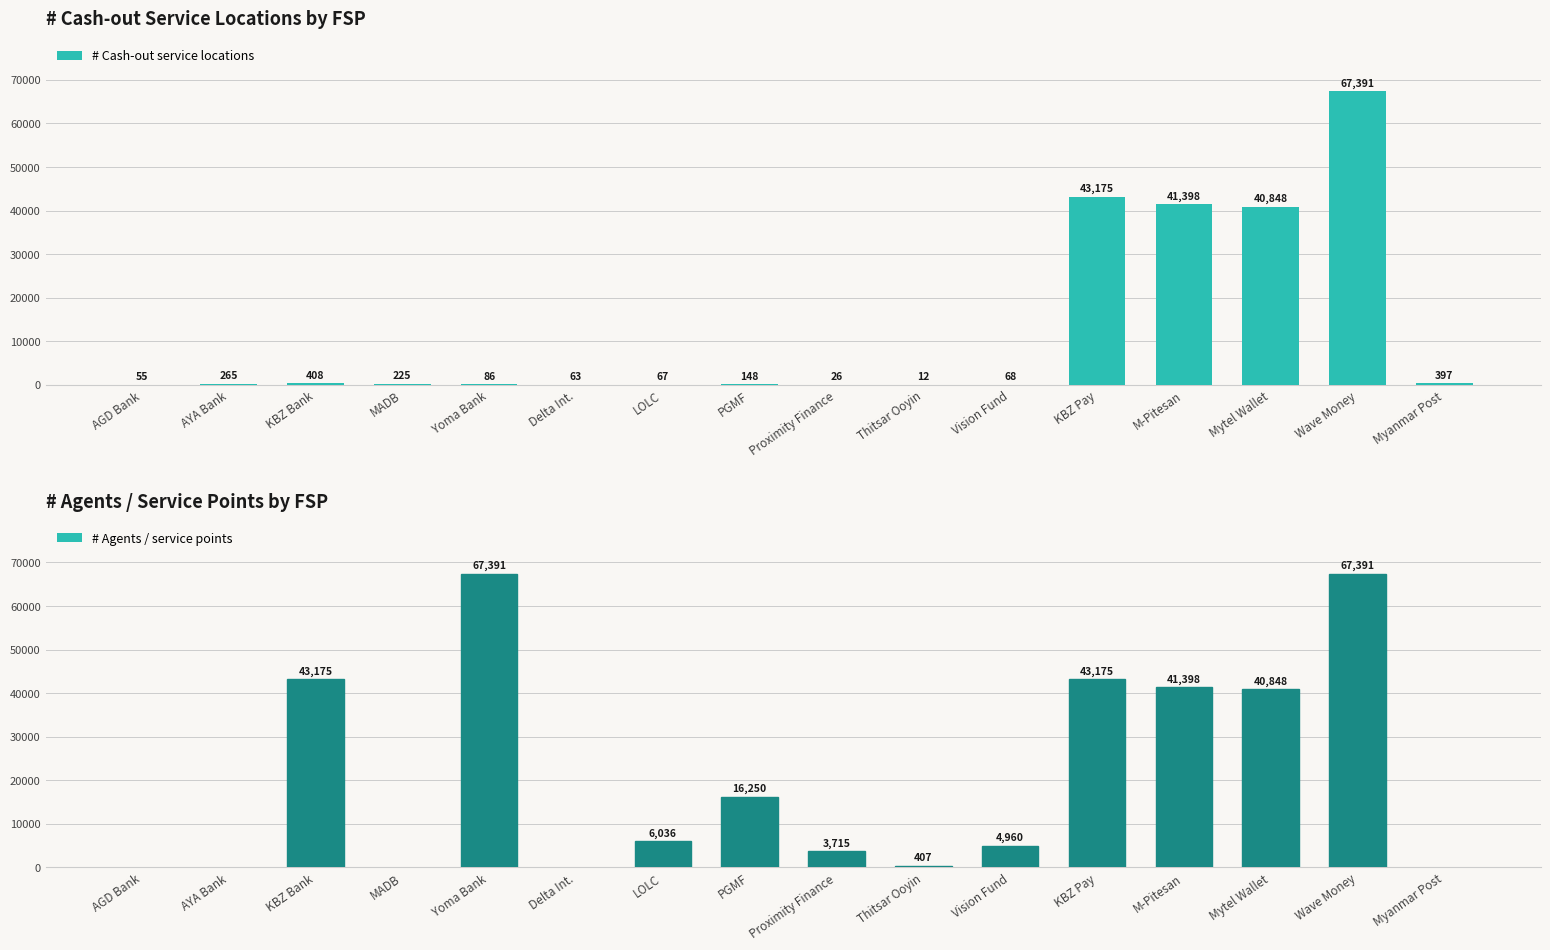

What is the total value across all series at Mytel Wallet?

81696